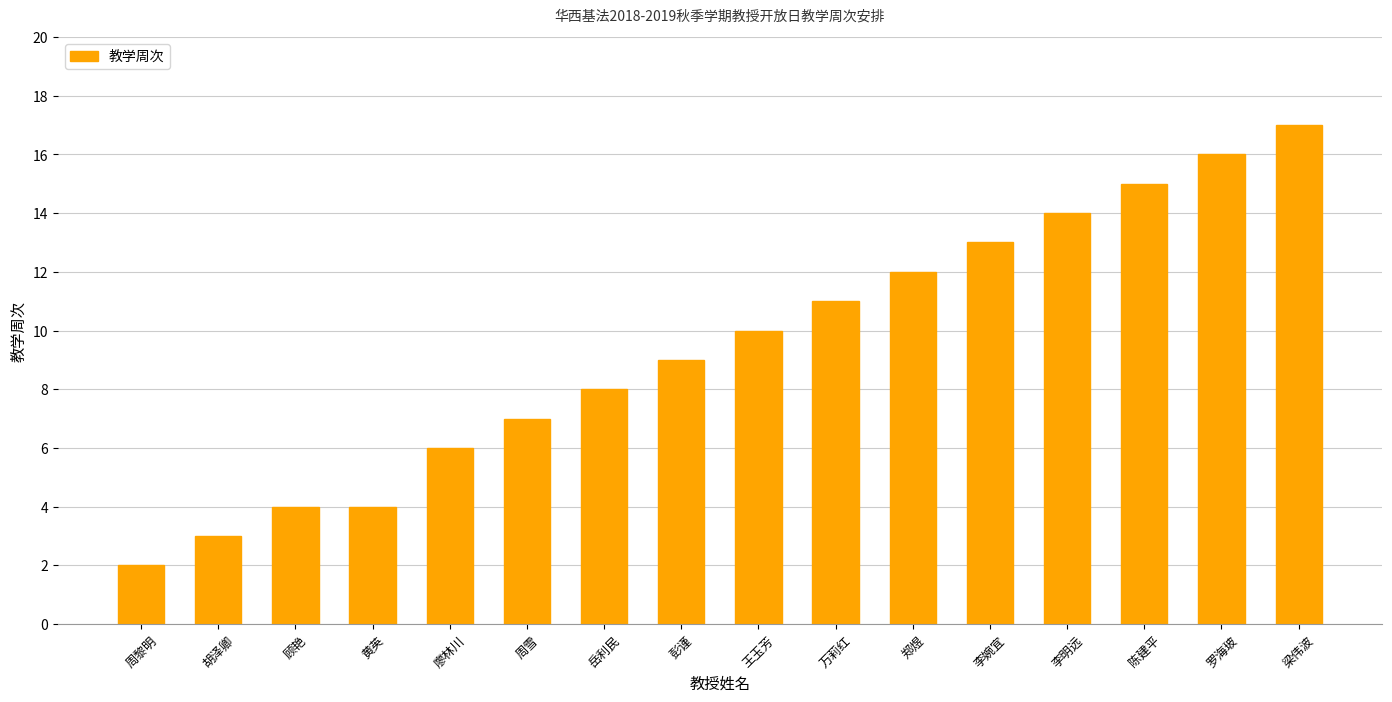

What is the minimum value shown in the chart?

2